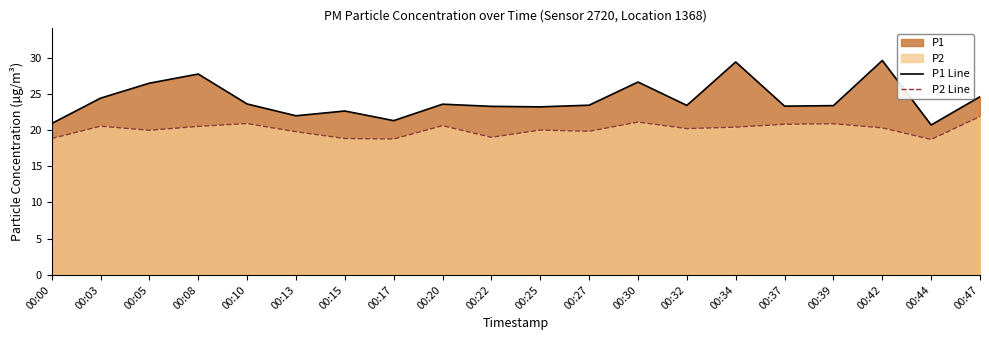

Reading right to left, extract all data points from this chart.

P1 Line: 24.6	20.7	29.6	23.4	23.3	29.4	23.4	26.6	23.4	23.2	23.3	23.6	21.3	22.6	22.0	23.6	27.7	26.5	24.4	20.9
P2 Line: 21.9	18.7	20.3	20.9	20.8	20.4	20.2	21.1	19.8	20.0	19.0	20.6	18.8	18.8	19.8	20.9	20.5	20.0	20.5	18.8